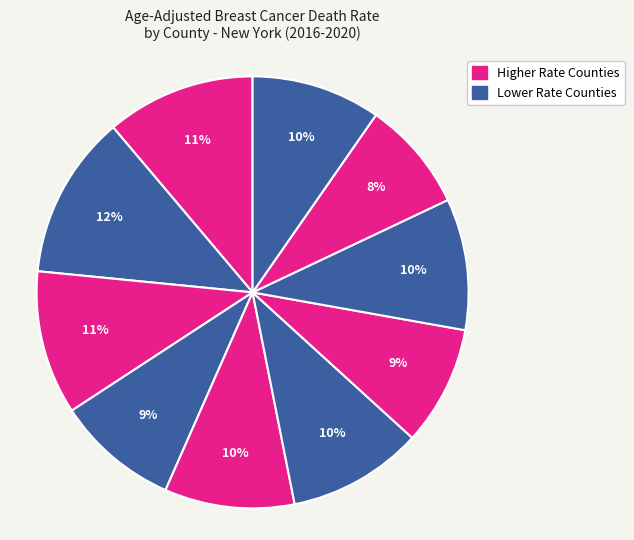

Count the number of slices in the pie.

10